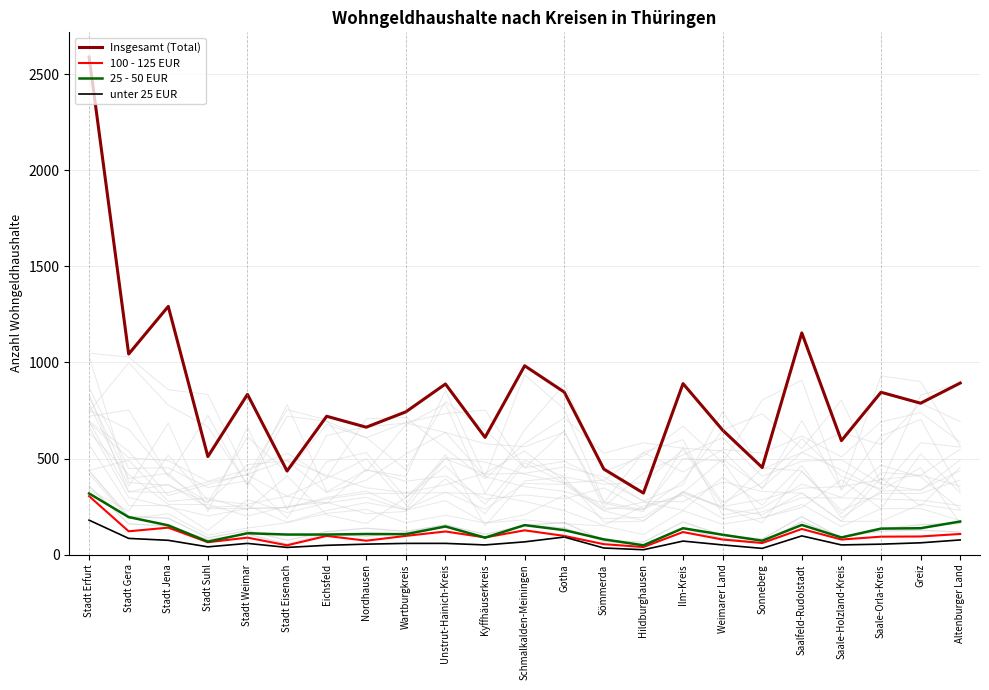

What position from the right is Stadt Gera?

22